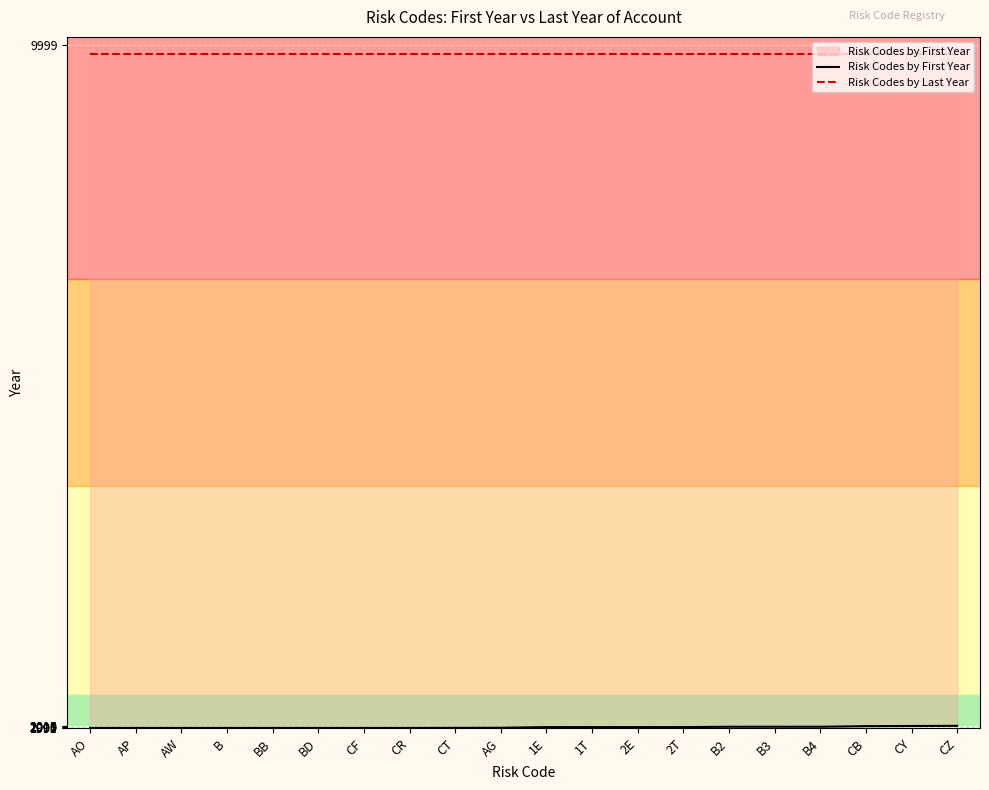

The Risk Codes by First Year series shows 1991 at BD. True or false?

True